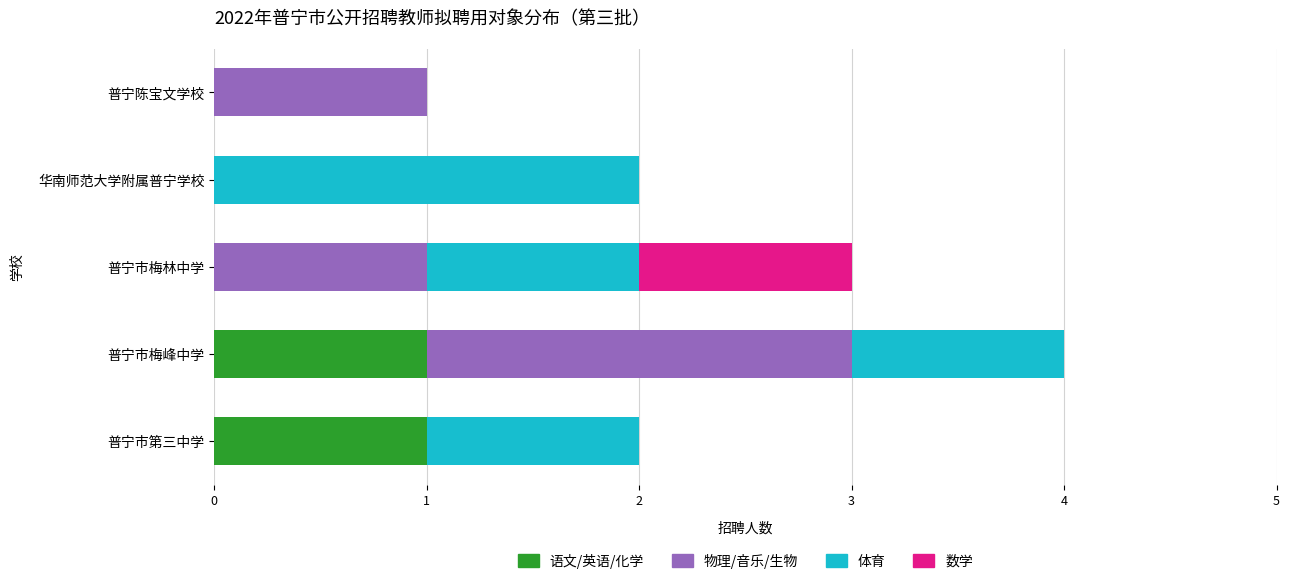

At which category is the sum across all series the highest?

普宁市梅峰中学